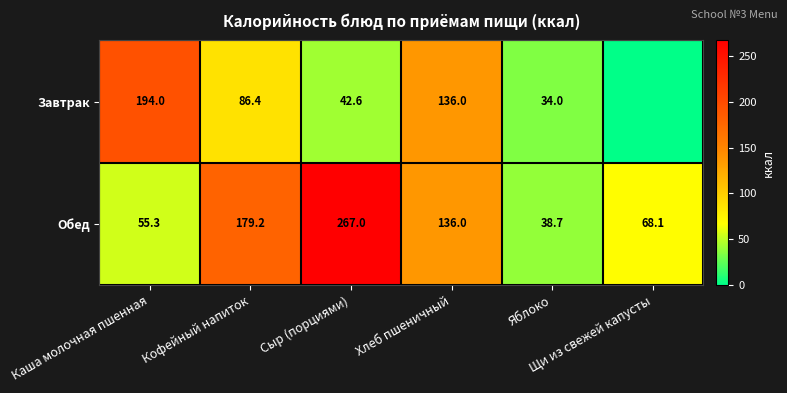

What is the difference between the maximum and second lowest values in the Обед series?

211.7